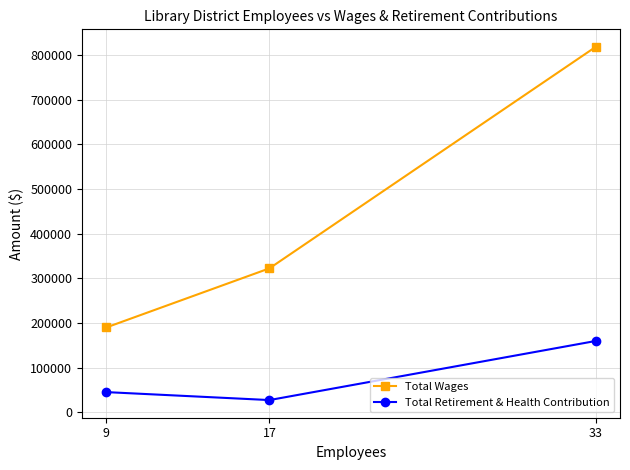

Reading left to right, extract all data points from this chart.

Total Wages: 190109	322279	817474
Total Retirement & Health Contribution: 45415	27612	159732